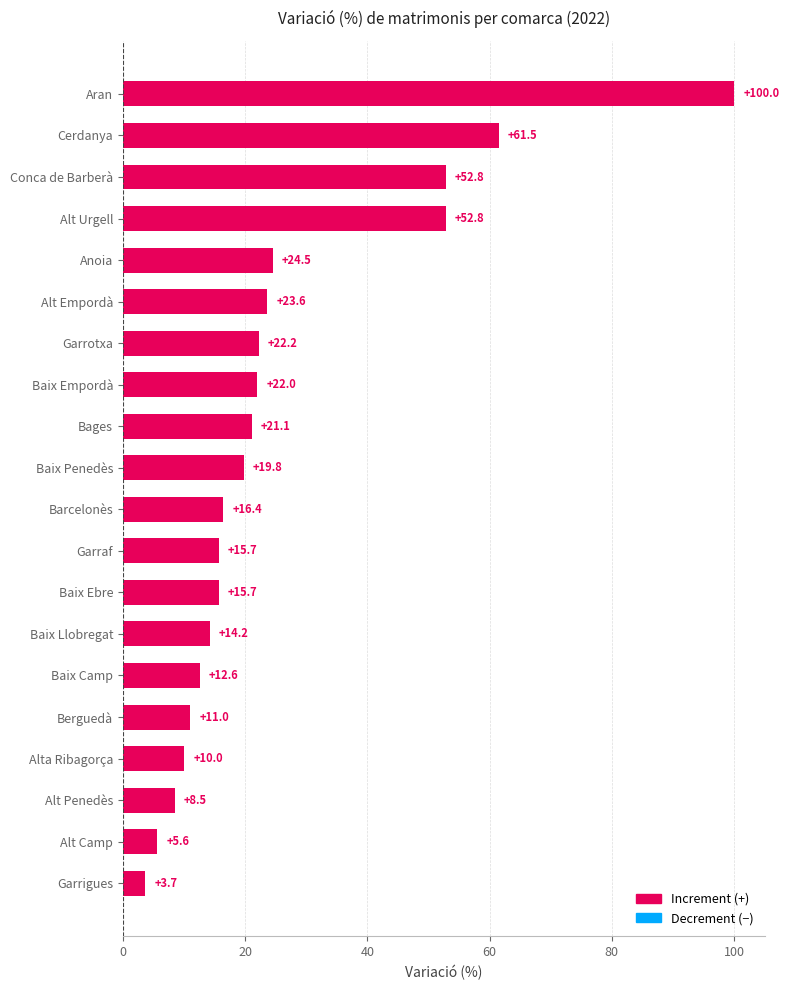

True or false: the data shows 8.1 at Baix Llobregat.

False